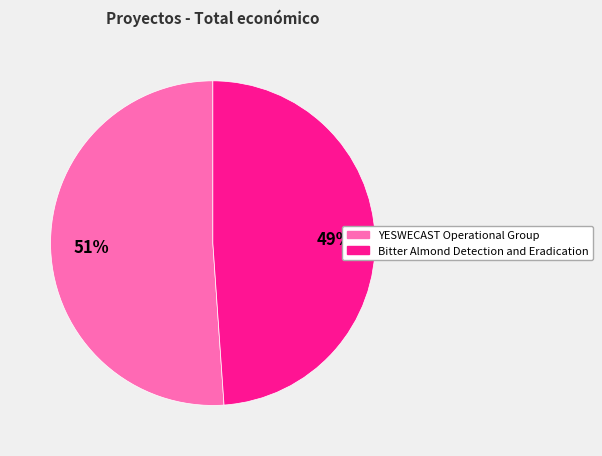

Which has a higher value, YESWECAST Operational Group or Bitter Almond Detection and Eradication?

YESWECAST Operational Group